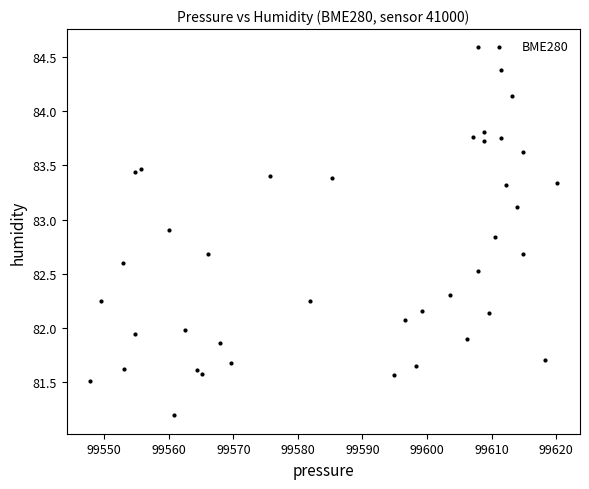

What is the range of Y values (max minus min)?

3.4